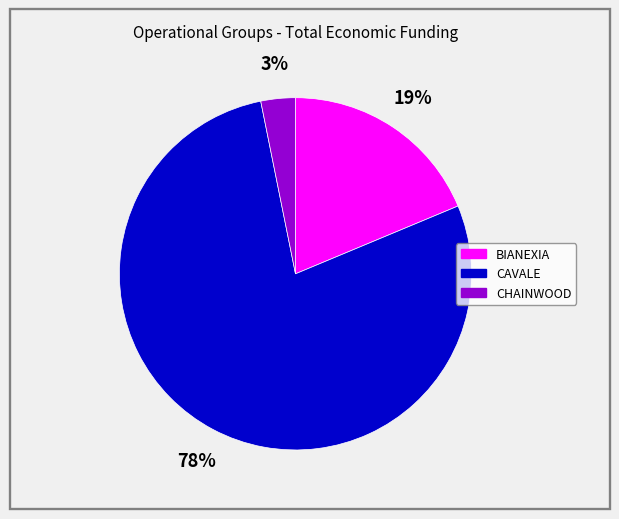

Count the number of slices in the pie.

3